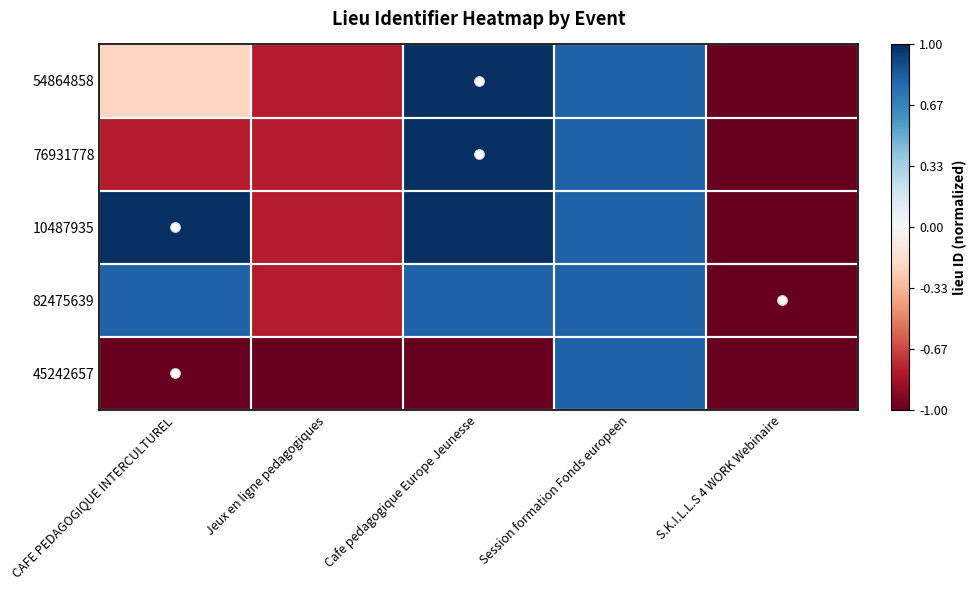

Count the number of data series in this chart.

5